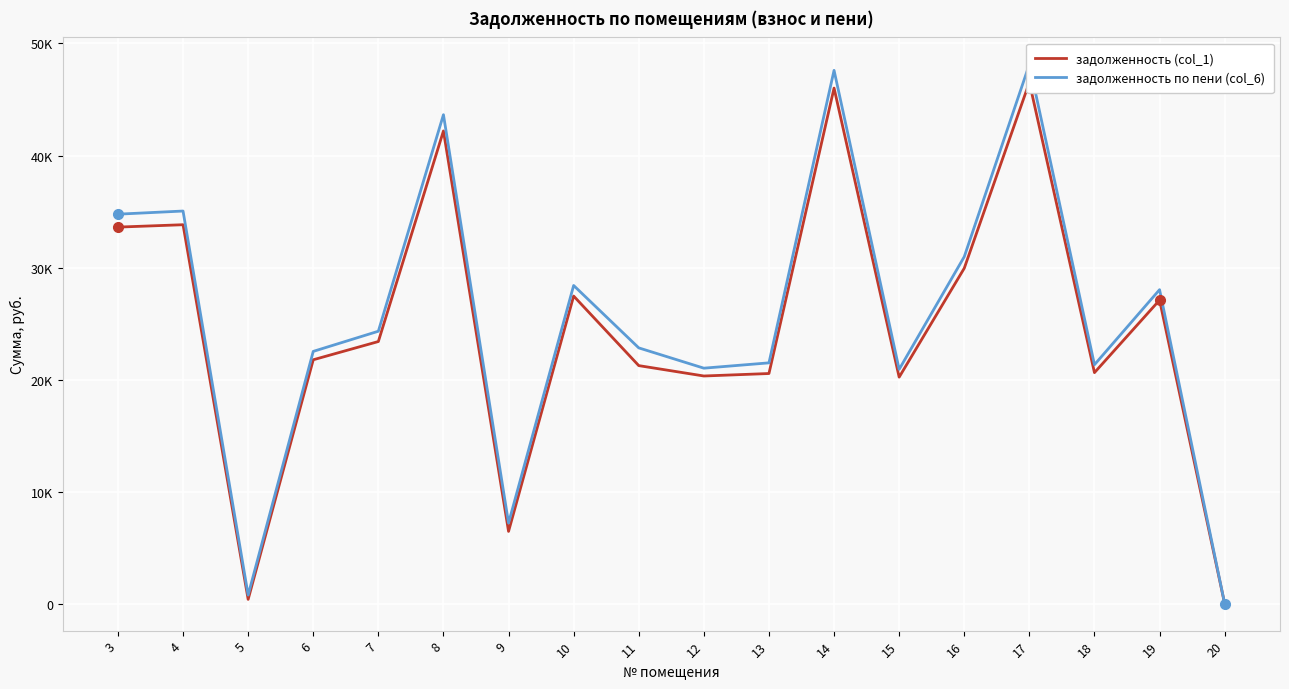

What is the value of the задолженность (col_1) point at the 3rd from the left?

382.9